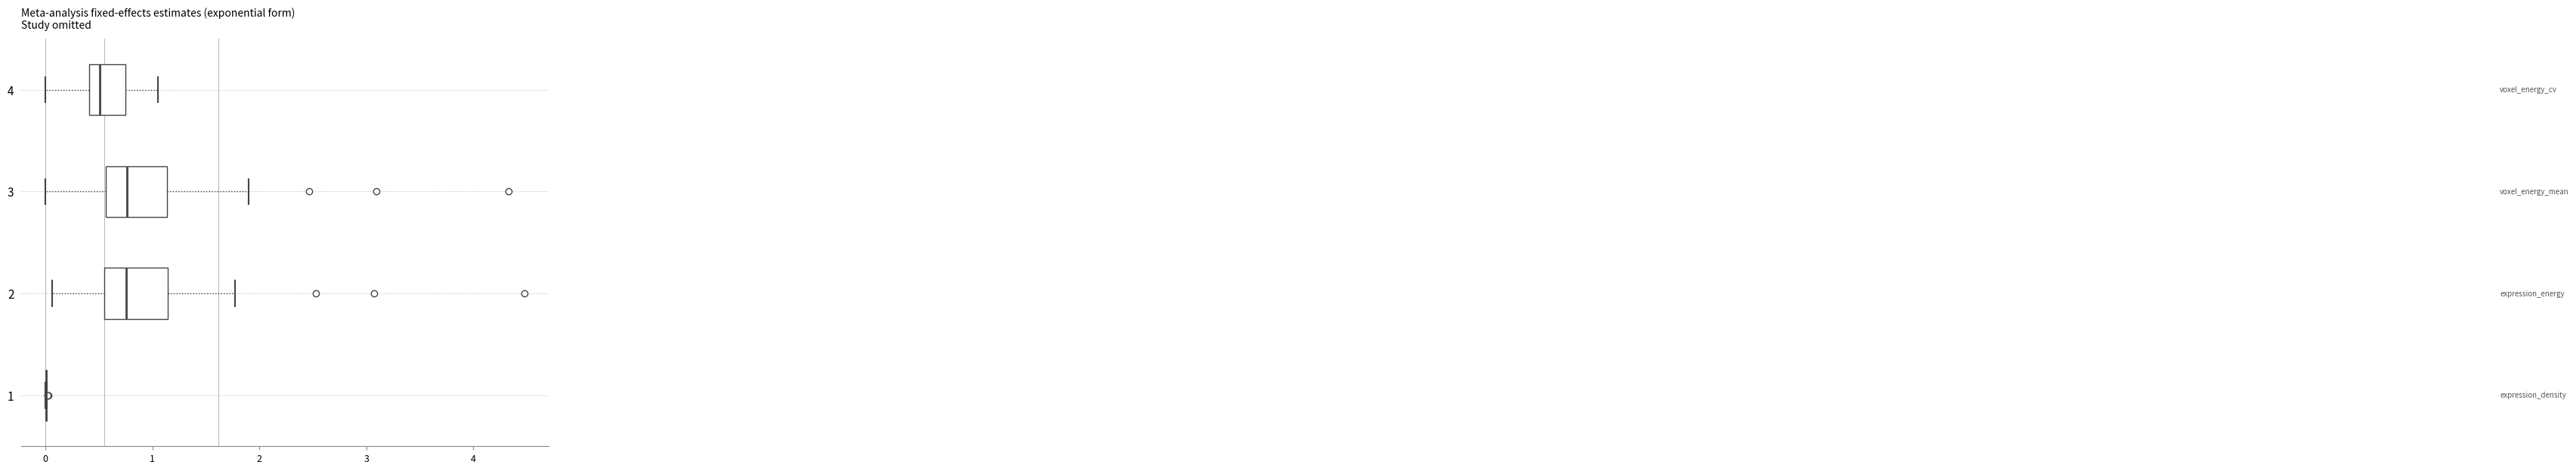

Reading bottom to top, read every box against the x-axis: the position of its median line, the range the box covers, and the ends of its whiskers. The values are not printed on the chart, so give them approximately, as read against the axis.

1: box collapsed to a line at 0.0, whiskers 0.0 to 0.0
2: median 0.8, box 0.6 to 1.1, whiskers 0.1 to 1.8
3: median 0.8, box 0.6 to 1.1, whiskers 0.0 to 1.9
4: median 0.5, box 0.4 to 0.7, whiskers 0.0 to 1.0